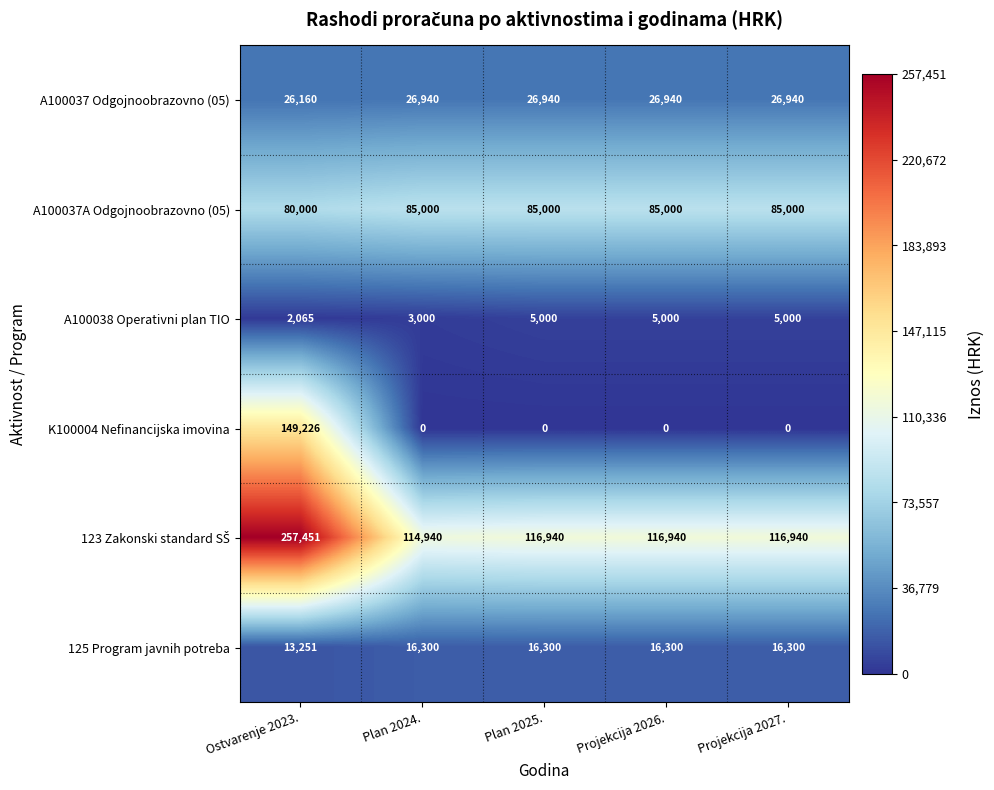

Which series has the widest spread of values?

K100004 Nefinancijska imovina